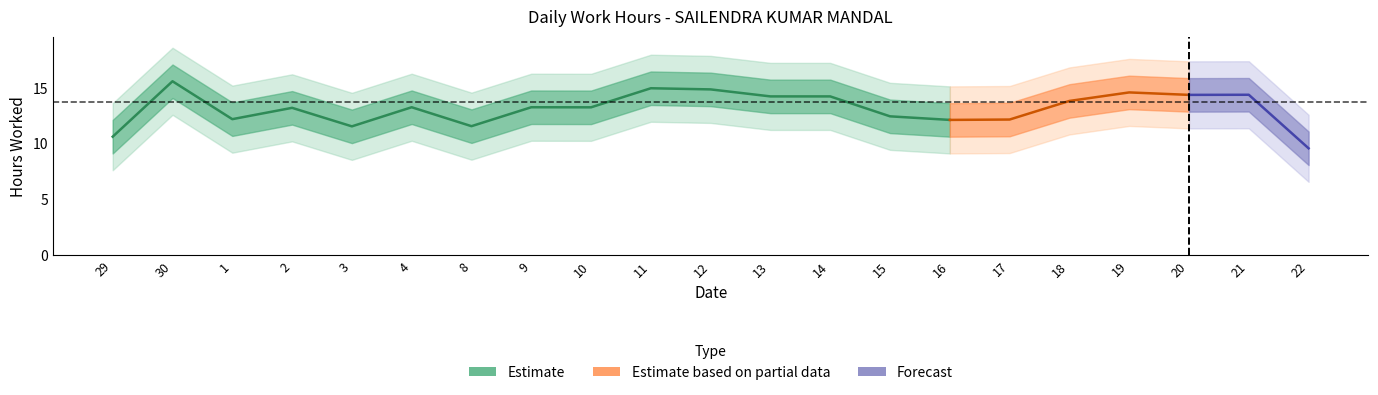

How many categories are shown in the chart?

21